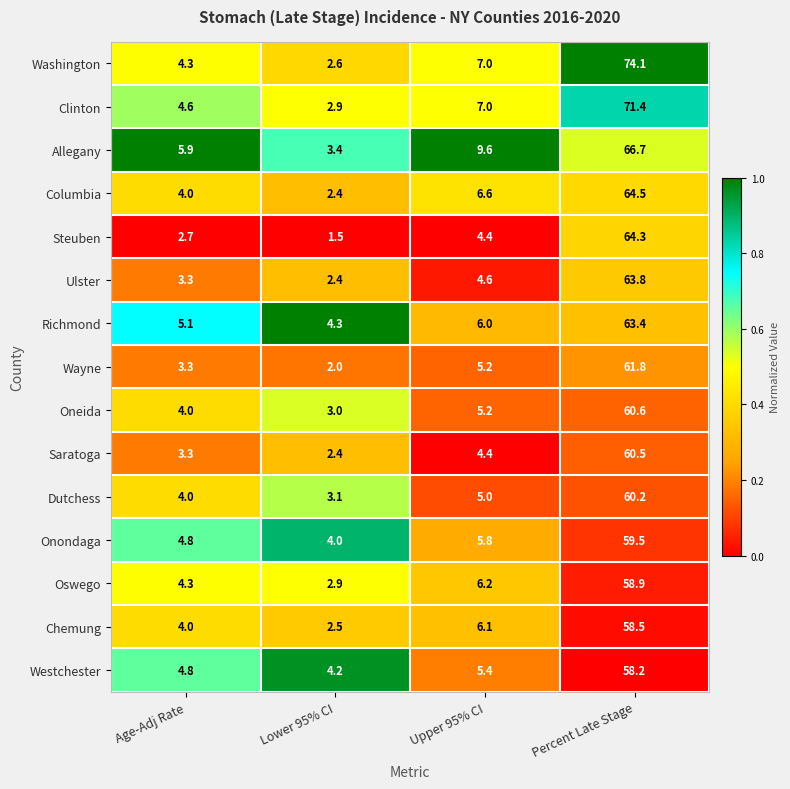

At which category is the sum across all series the highest?

Percent Late Stage